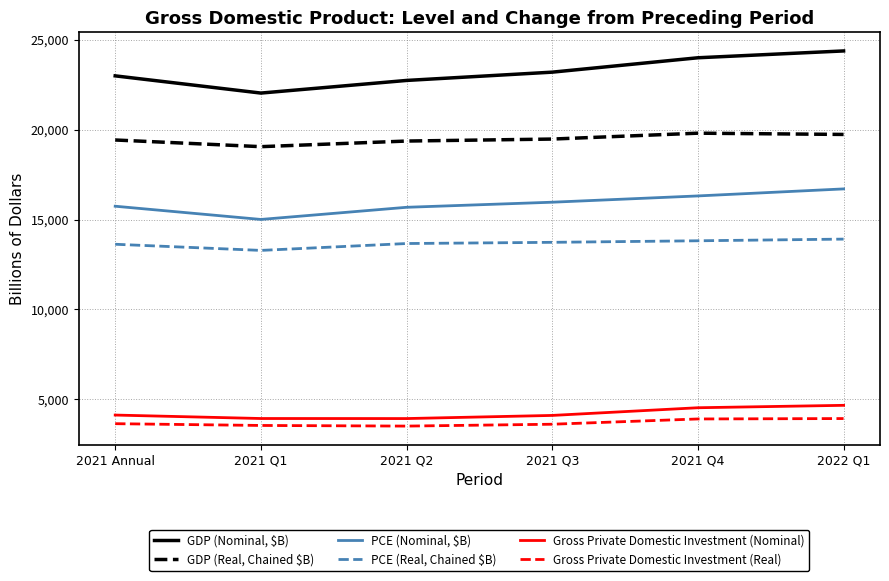

What is the total value across all series at 2022 Q1?

83321.8